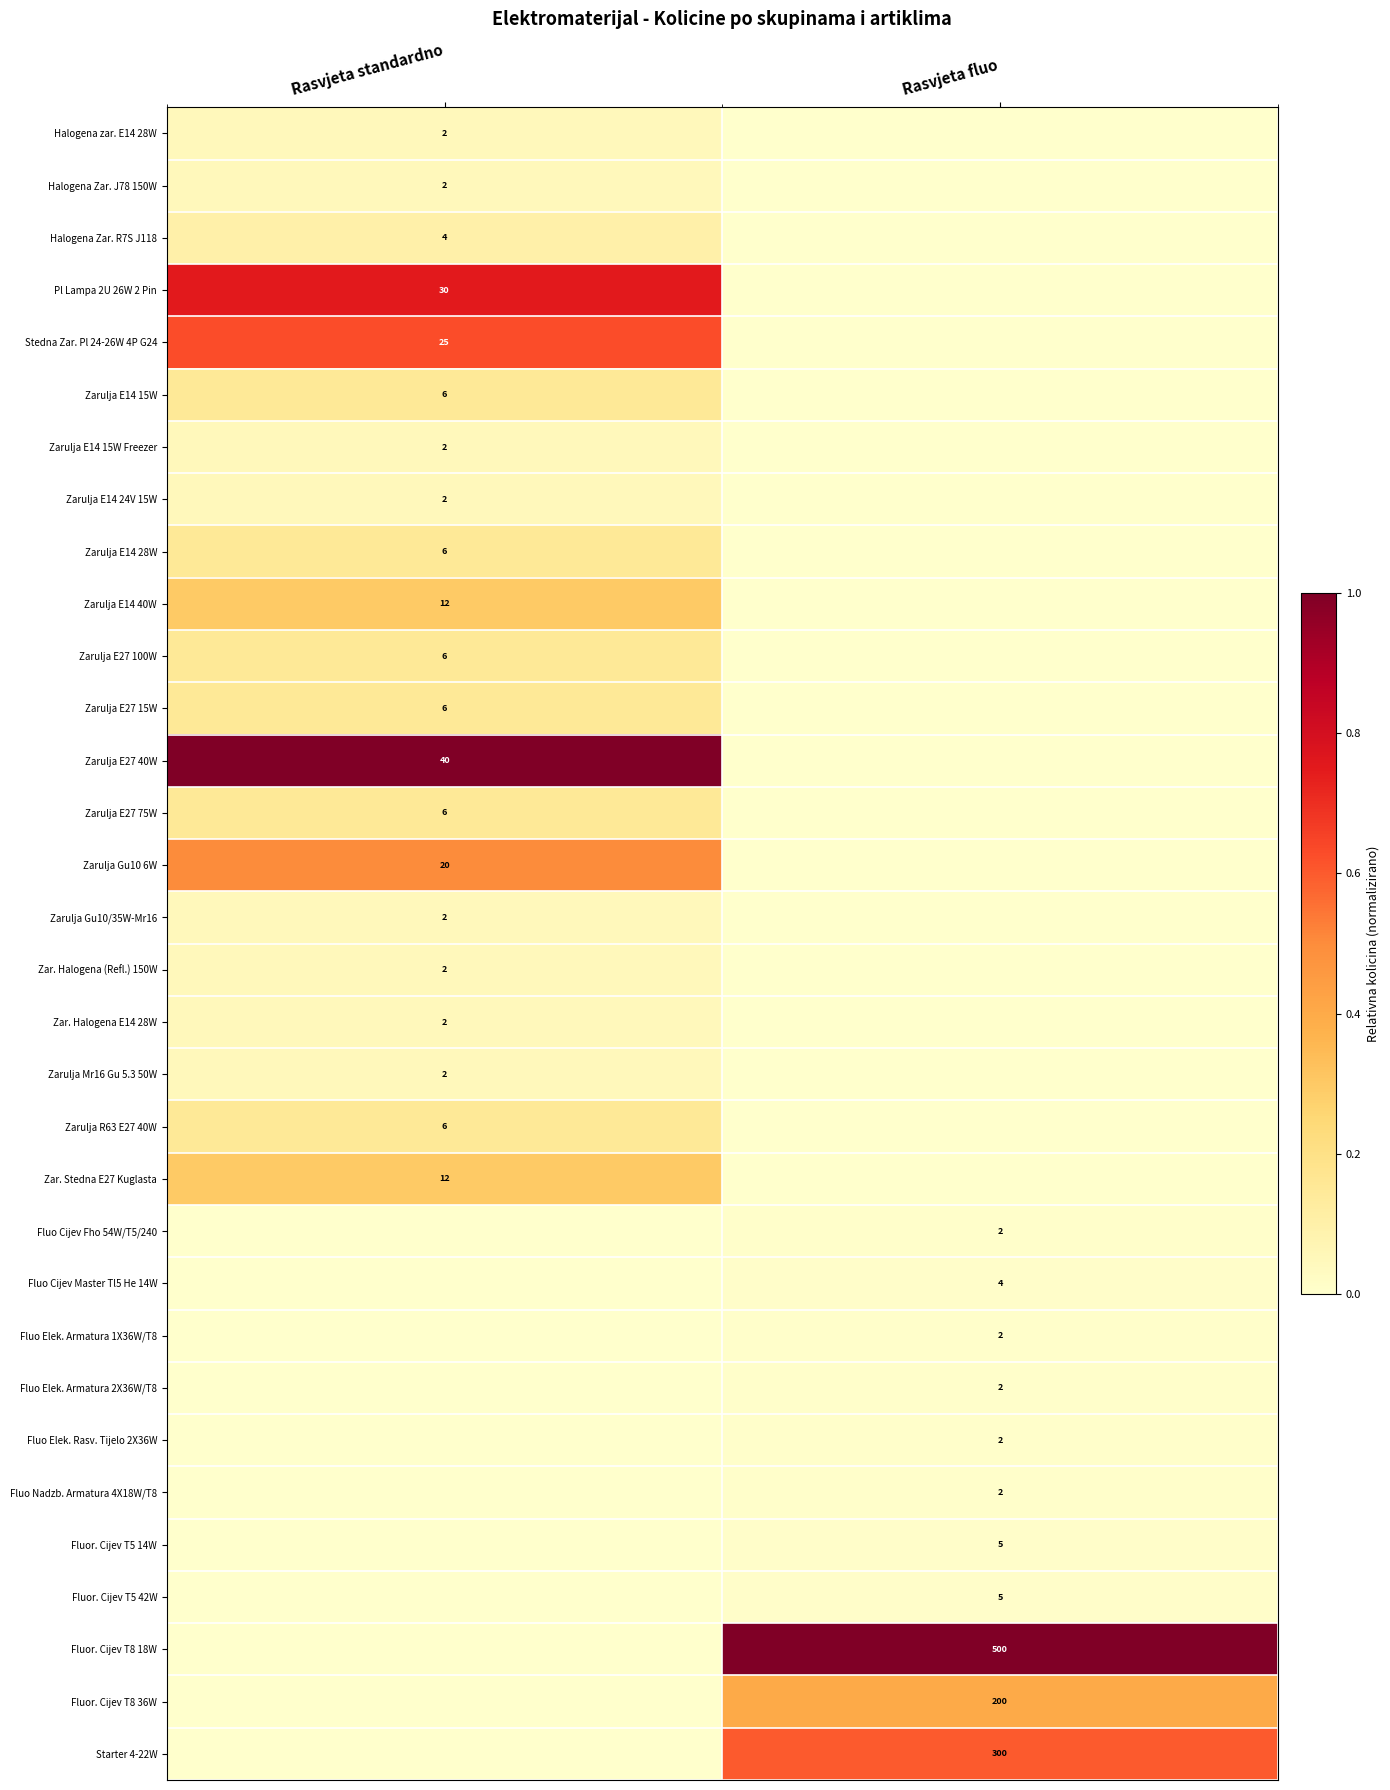

What is the total value across all series at Rasvjeta standardno?

4.9